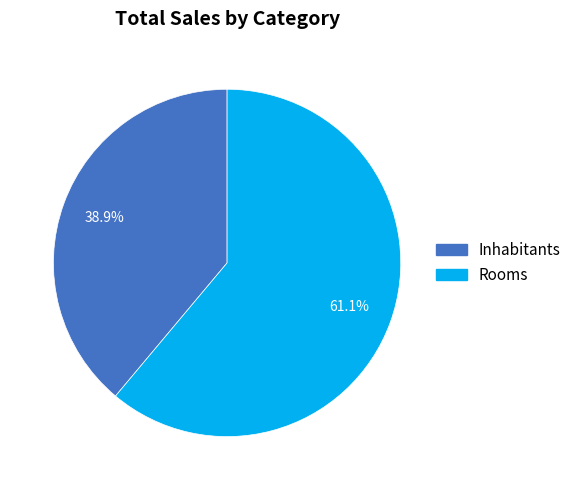

To the nearest percent, what is the difference between the Rooms and Inhabitants slice percentages?

22%